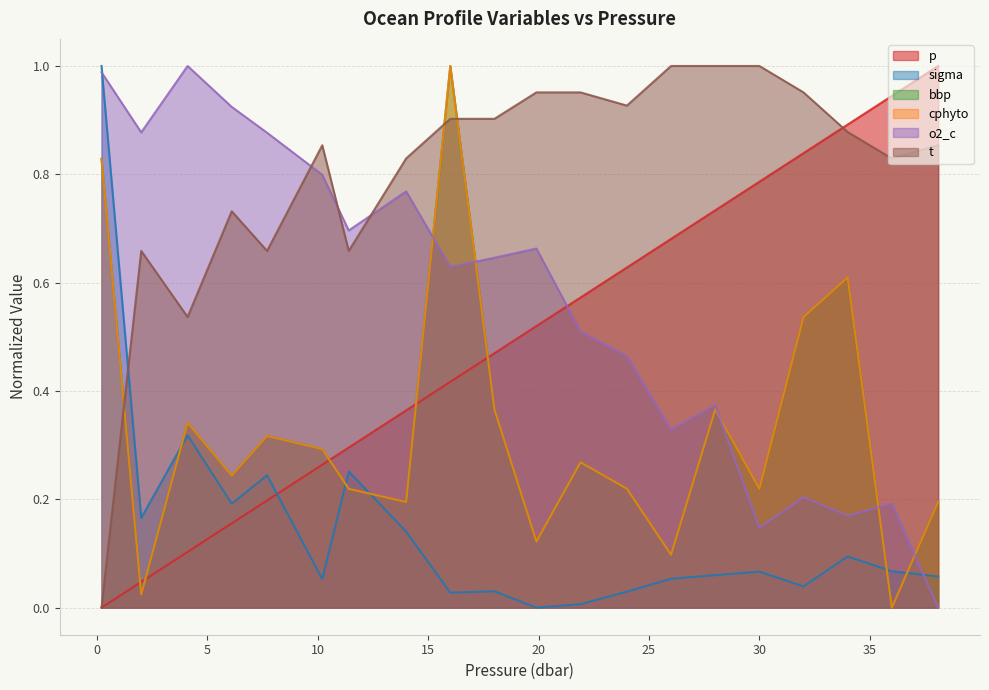

List the labels in order of p value, largest first.

38.1, 36.0, 34.0, 32.0, 30.0, 28.0, 26.0, 24.0, 21.9, 19.9, 18.0, 16.0, 14.0, 11.4, 10.2, 7.7, 6.1, 4.1, 2.0, 0.2